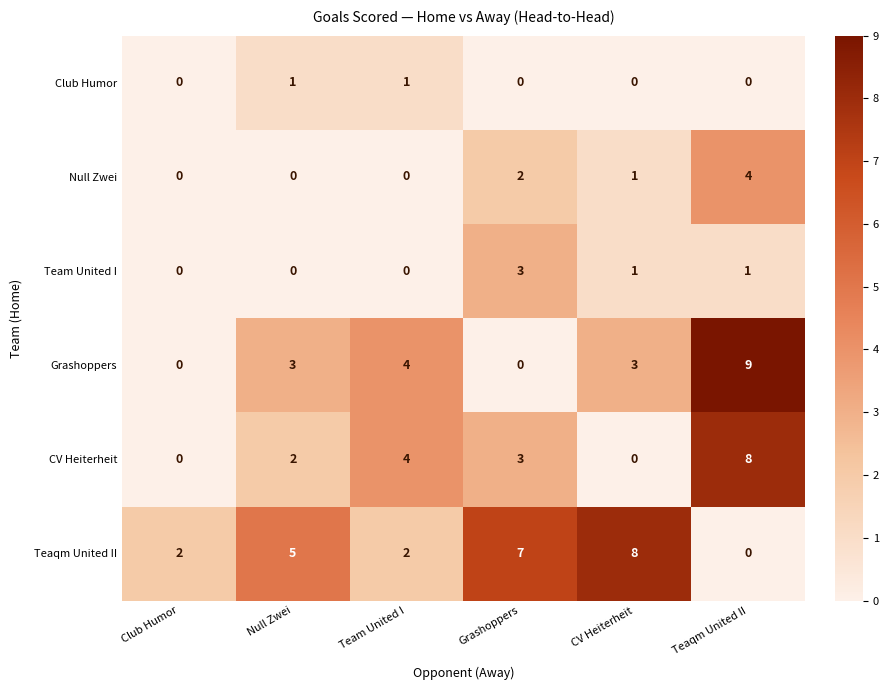

Count the number of data series in this chart.

6